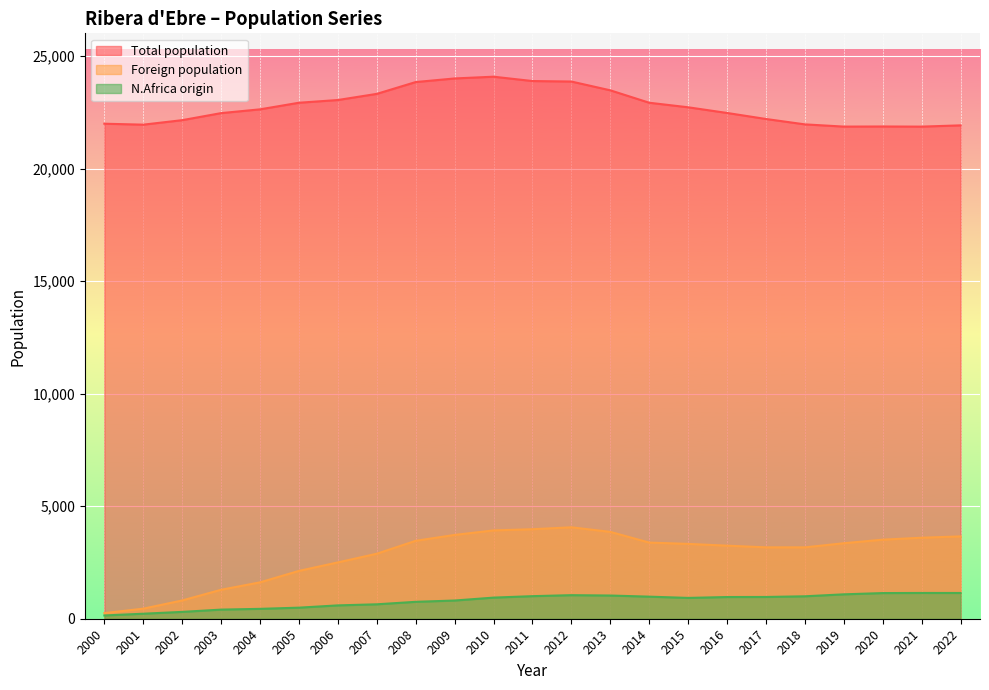

How many categories are shown in the chart?

23